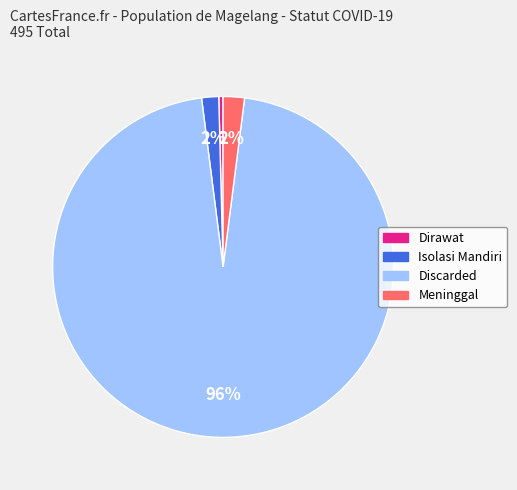

What is the largest slice in the pie chart?

Discarded